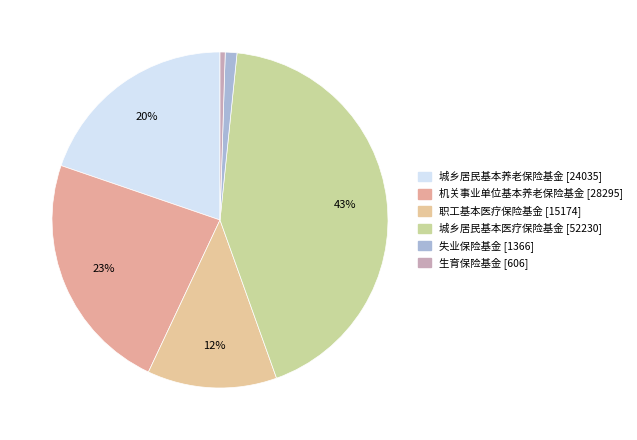

The 机关事业单位基本养老保险基金 slice represents 17% of the pie. True or false?

False